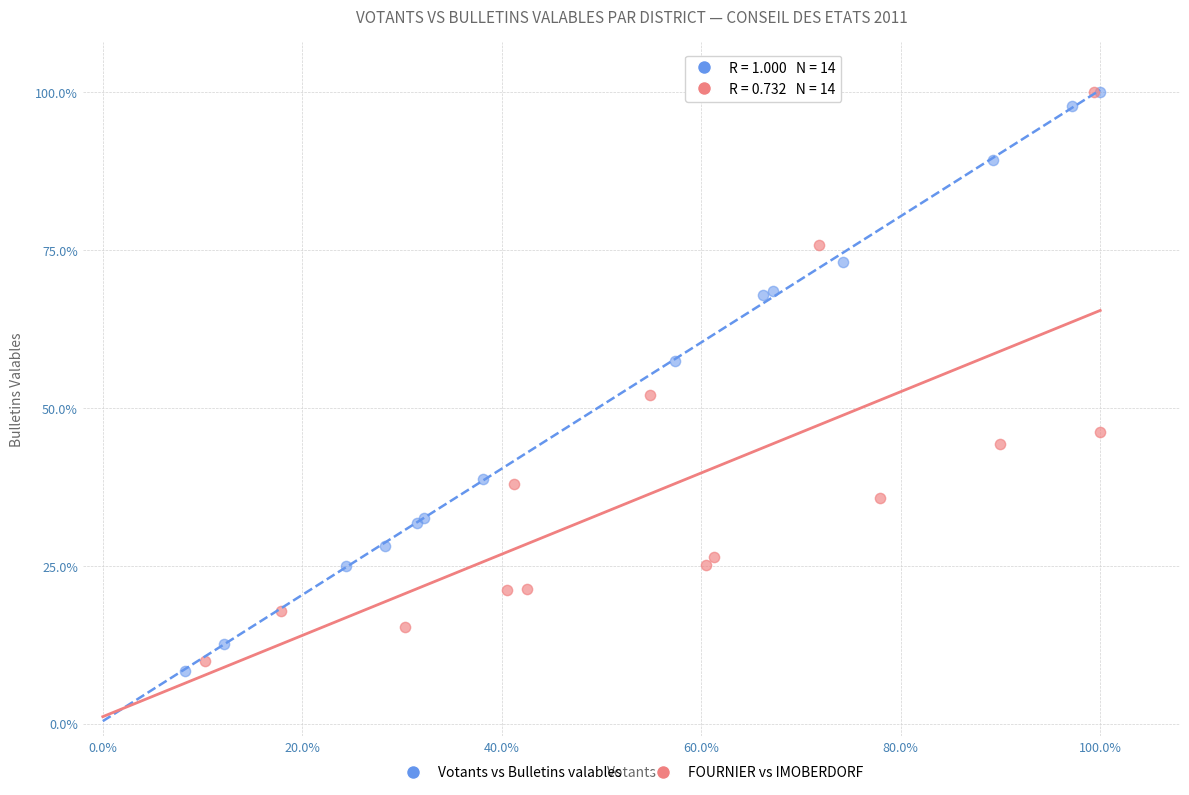

Which series has the widest spread of Y values?

Votants vs Bulletins valables